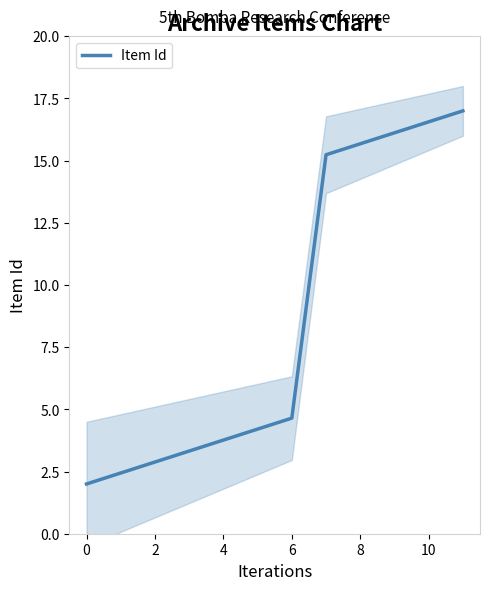

What is the lowest value of the Item Id series?

2.0